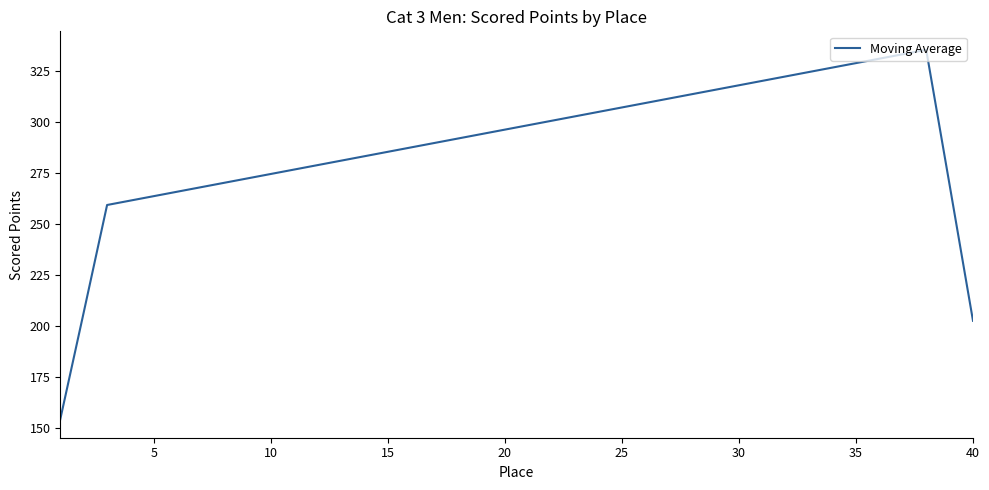

What is the difference between the maximum and minimum values?

181.1